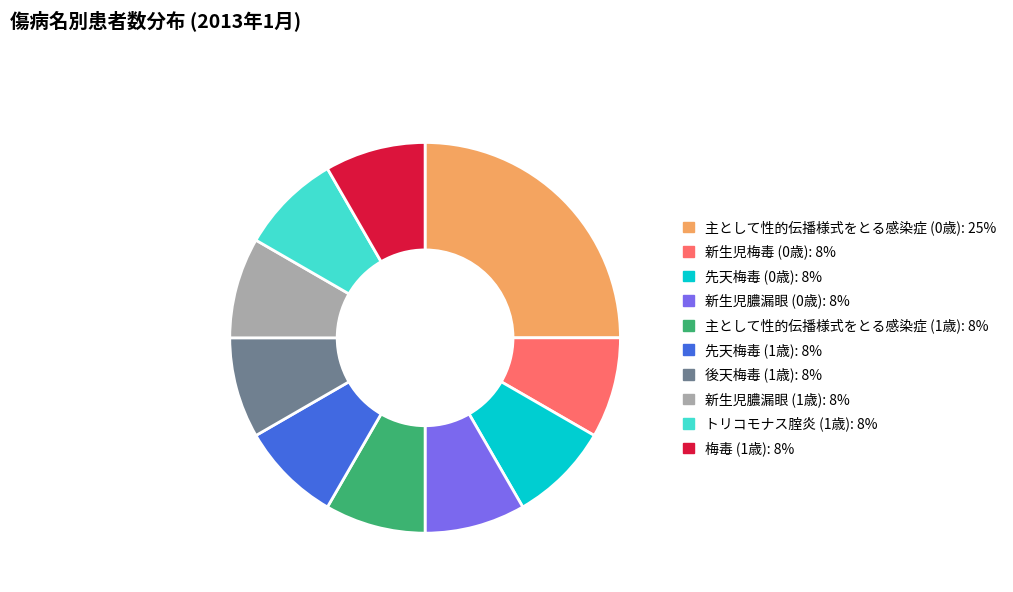

What is the ratio of the value at 先天梅毒 (1歳) to the value at 主として性的伝播様式をとる感染症 (0歳)?

0.3